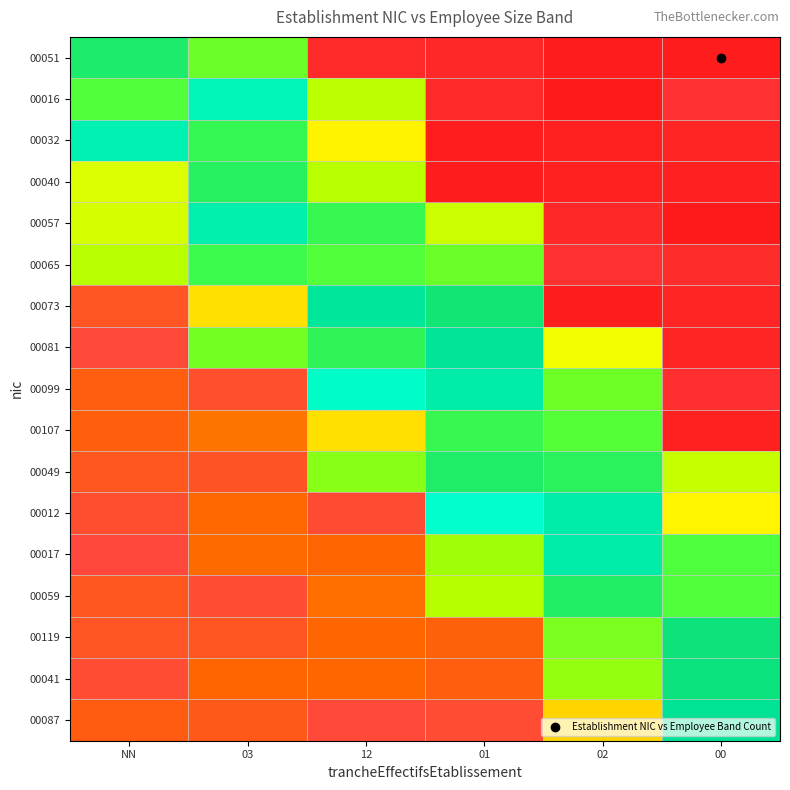

Reading right to left, what are all the values shown in this chart?

00051: 00=0.1	02=0.1	01=0.3	12=0.4	03=4.9	NN=5.7
00016: 00=0.5	02=0.0	01=0.4	12=4.2	03=6.7	NN=5.1
00032: 00=0.3	02=0.2	01=0.1	12=3.4	03=5.4	NN=6.7
00040: 00=0.2	02=0.1	01=0.1	12=4.2	03=5.6	NN=3.9
00057: 00=0.0	02=0.3	01=4.0	12=5.4	03=6.6	NN=3.9
00065: 00=0.4	02=0.5	01=4.9	12=5.1	03=5.3	NN=4.2
00073: 00=0.2	02=0.1	01=5.9	12=6.4	03=3.2	NN=1.3
00081: 00=0.3	02=3.6	01=6.3	12=5.5	03=4.8	NN=1.0
00099: 00=0.4	02=4.9	01=6.6	12=6.9	03=1.2	NN=1.5
00107: 00=0.2	02=5.1	01=5.4	12=3.2	03=1.9	NN=1.6
00049: 00=4.1	02=5.6	01=5.7	12=4.7	03=1.3	NN=1.4
00012: 00=3.4	02=6.5	01=7.0	12=1.1	03=1.8	NN=1.1
00017: 00=5.1	02=6.5	01=4.5	12=1.7	03=1.8	NN=1.0
00059: 00=5.1	02=5.7	01=4.2	12=1.9	03=1.1	NN=1.4
00119: 00=5.9	02=4.8	01=1.6	12=1.7	03=1.3	NN=1.3
00041: 00=6.0	02=4.5	01=1.6	12=1.8	03=1.7	NN=1.1
00087: 00=6.3	02=3.1	01=1.1	12=1.0	03=1.4	NN=1.5